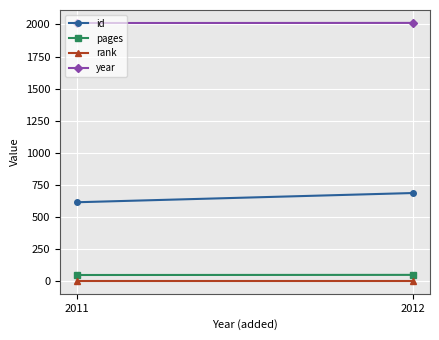

What is the sum of all pages values?

95